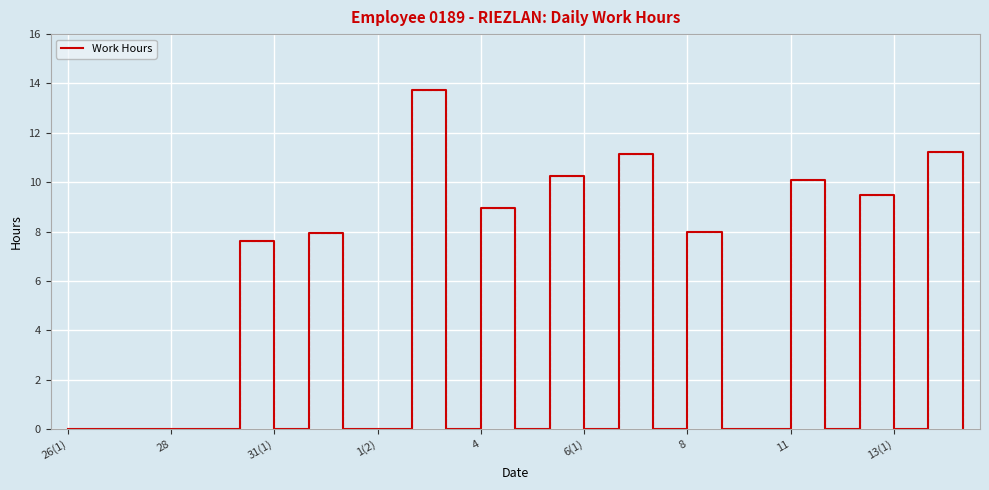

What is the difference between the maximum and minimum values?

13.7